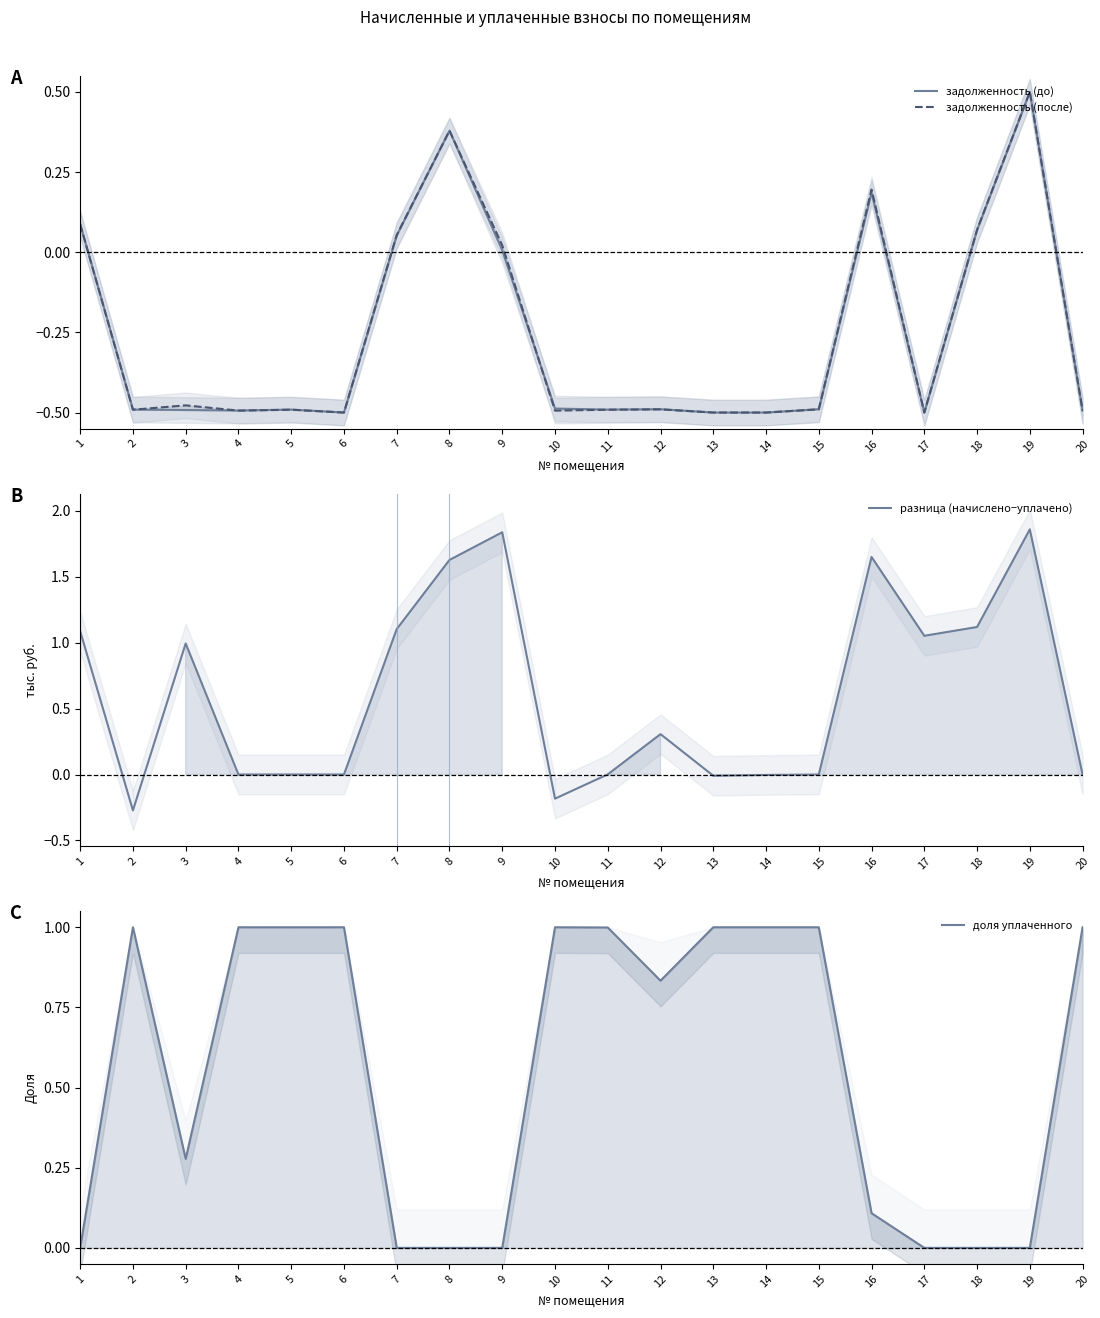

Between which two adjacent categories do доля уплаченного and задолженность (до) first intersect?

1 and 2